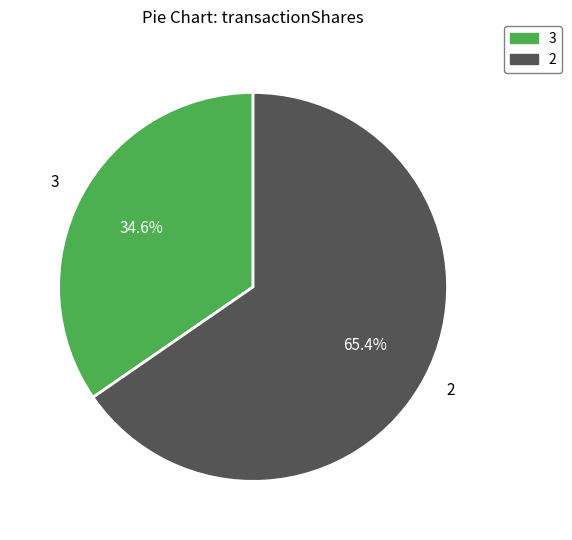

Count the number of slices in the pie.

2